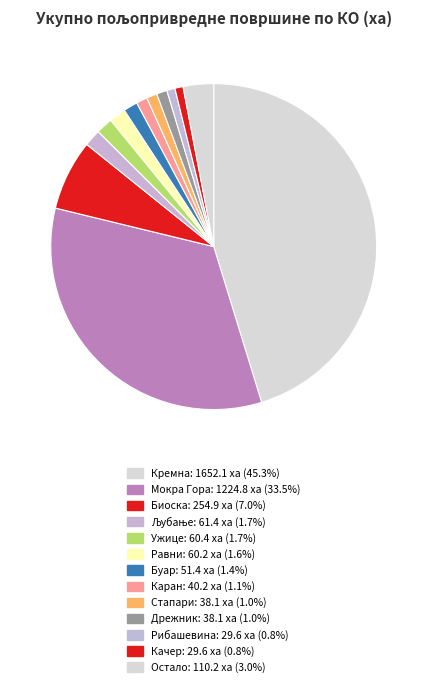

Count the number of slices in the pie.

13